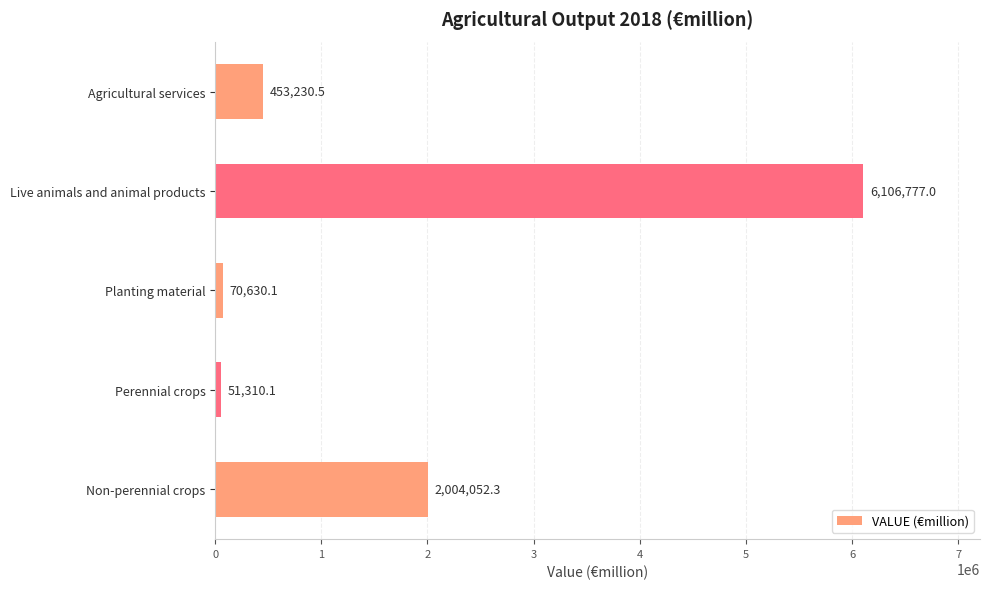

Reading bottom to top, extract all data points from this chart.

2004052.3	51310.1	70630.1	6106777.0	453230.5